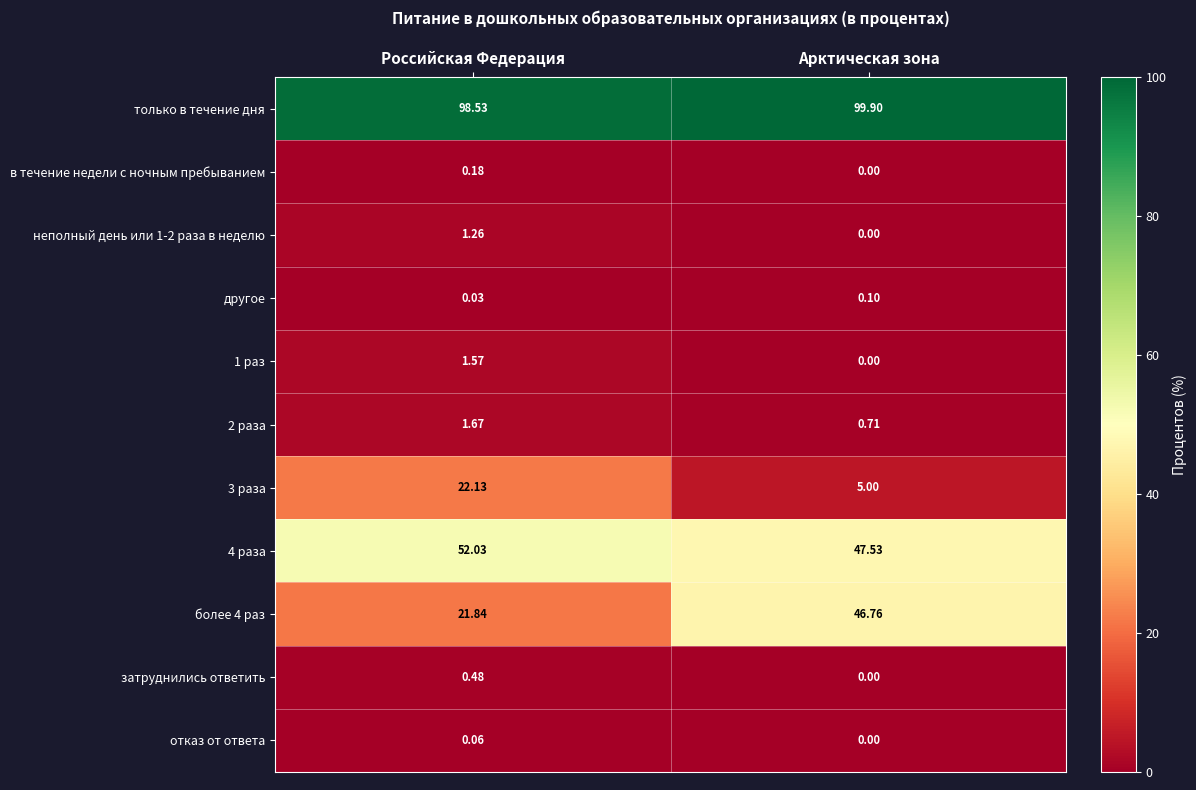

Which series has the largest total across all categories?

только в течение дня